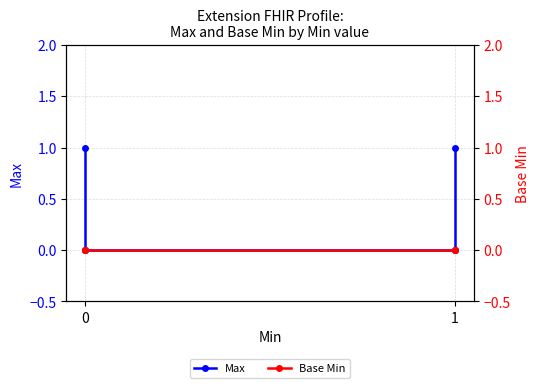

True or false: Max and Base Min cross at least once.

False